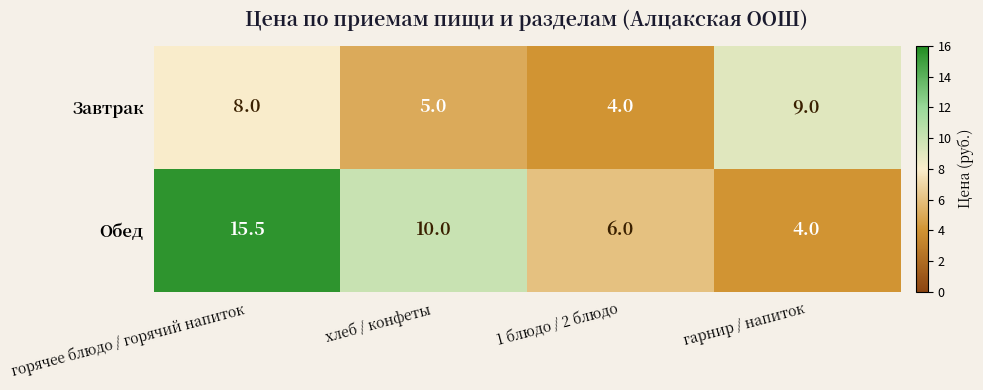

The Завтрак series shows 3.9 at гарнир / напиток. True or false?

False